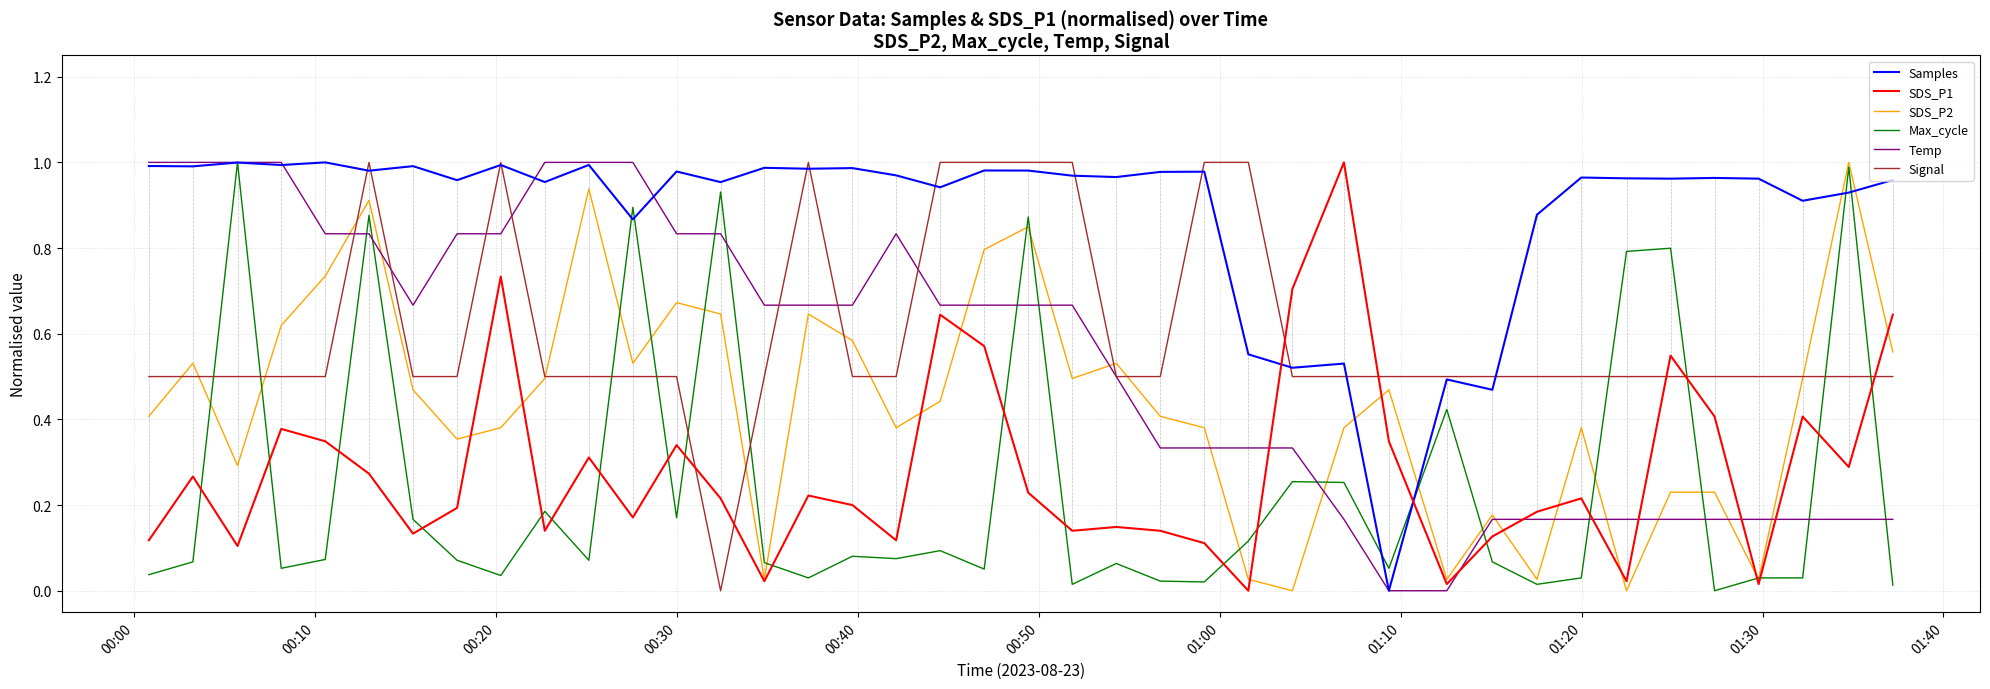

True or false: Signal and Max_cycle cross at least once.

True